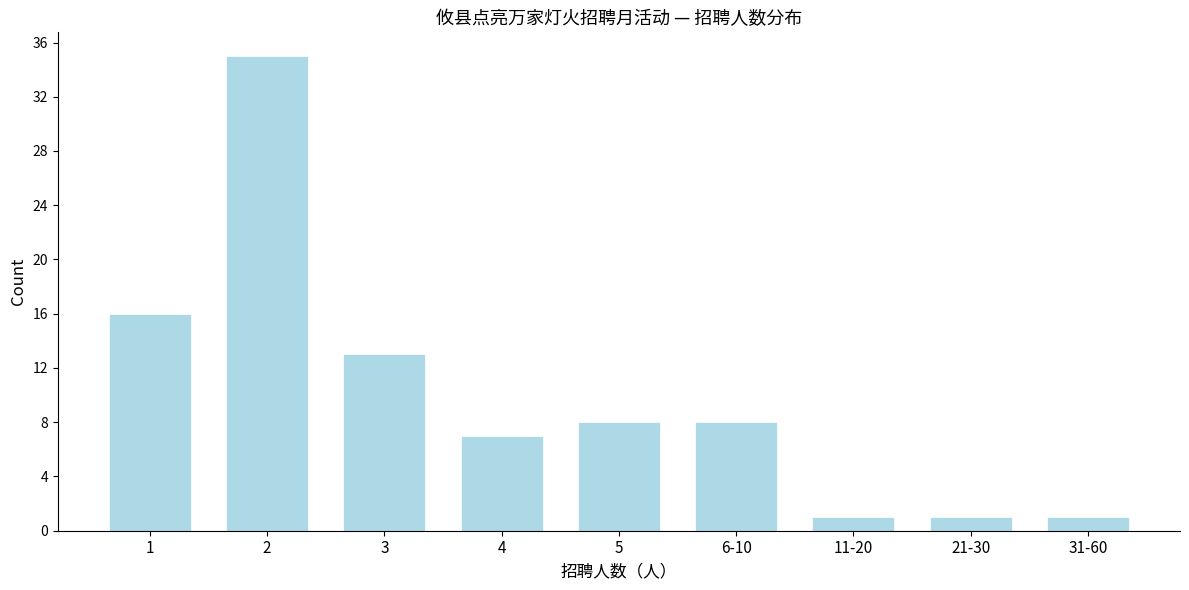

Reading left to right, extract all data points from this chart.

1=16	2=35	3=13	4=7	5=8	6-10=8	11-20=1	21-30=1	31-60=1